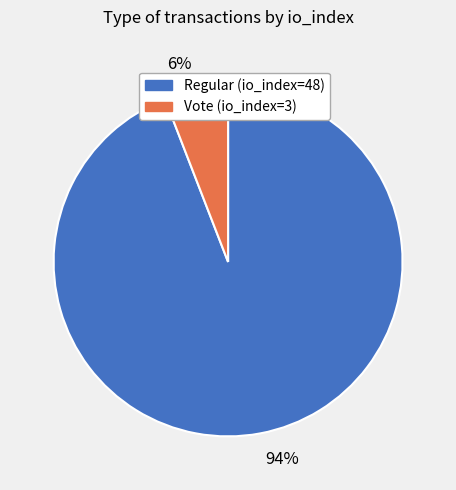

Between 94% and 6%, which is larger?

94%